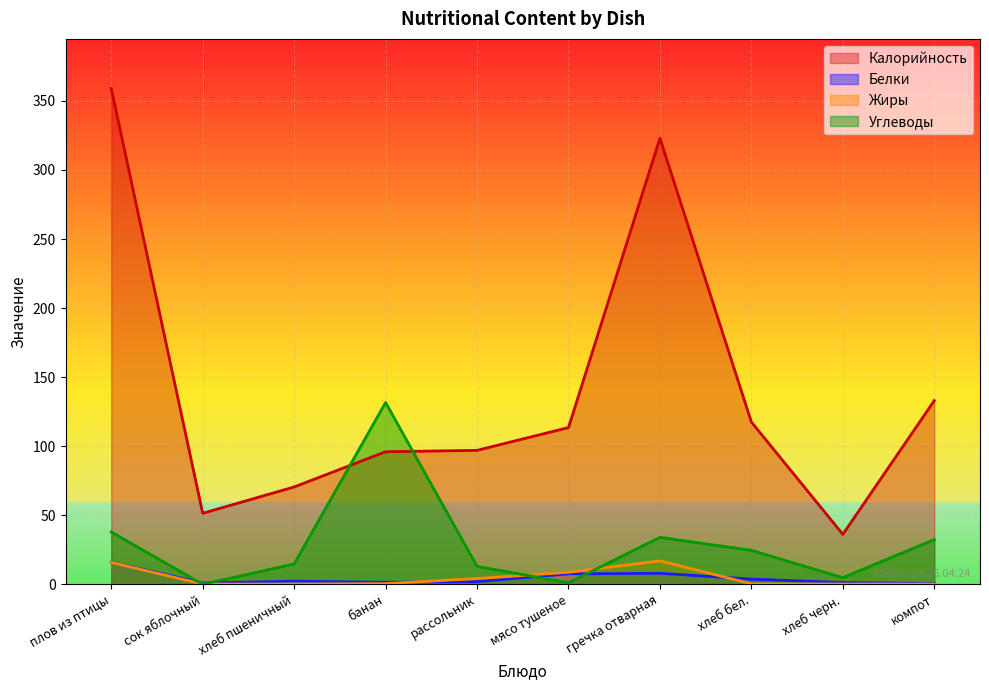

What position from the right is хлеб пшеничный?

8